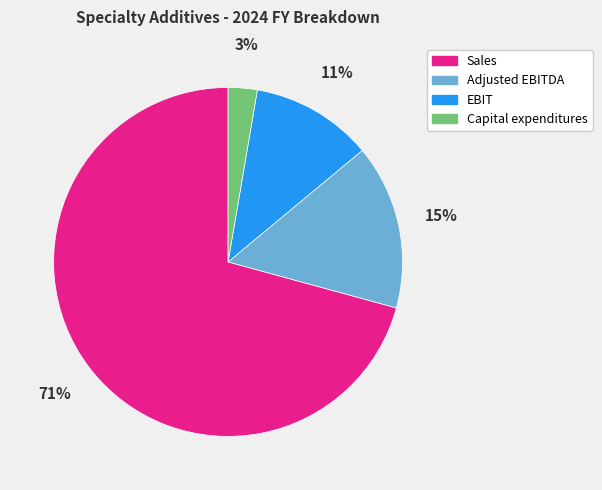

Between Adjusted EBITDA and Sales, which is larger?

Sales